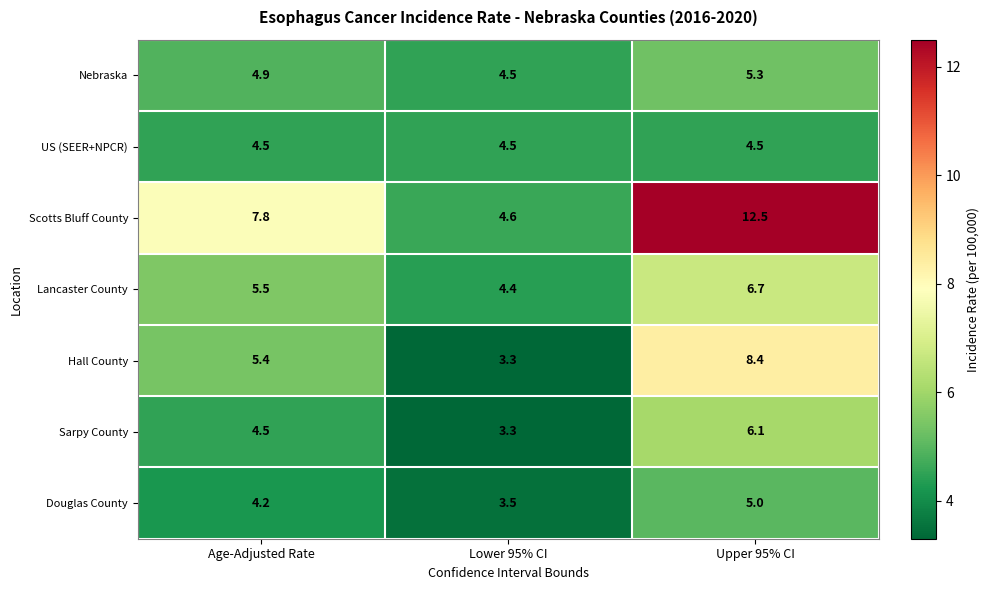

At which category is the sum across all series the highest?

Upper 95% CI